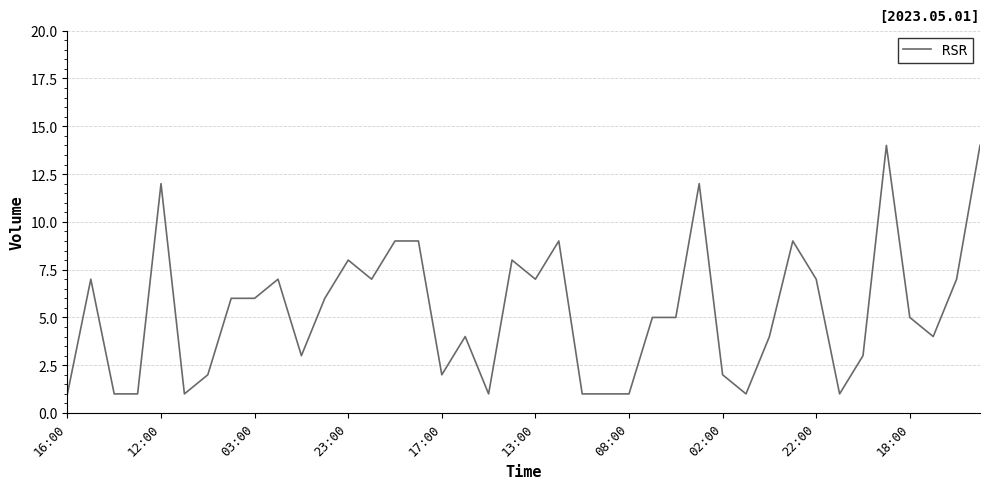

What is the maximum value shown in the chart?

14